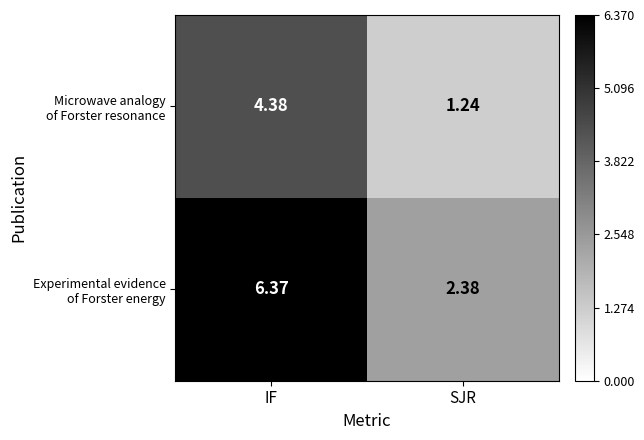

At which category is the sum across all series the highest?

IF